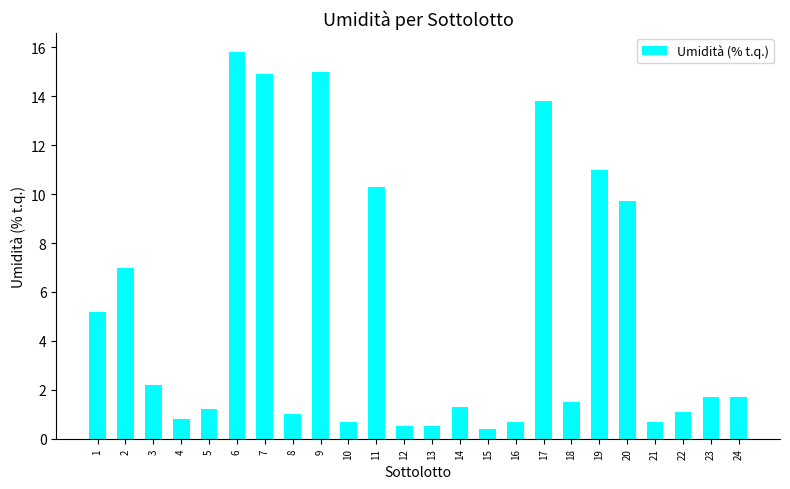

At which category does the chart reach its peak across all series?

6